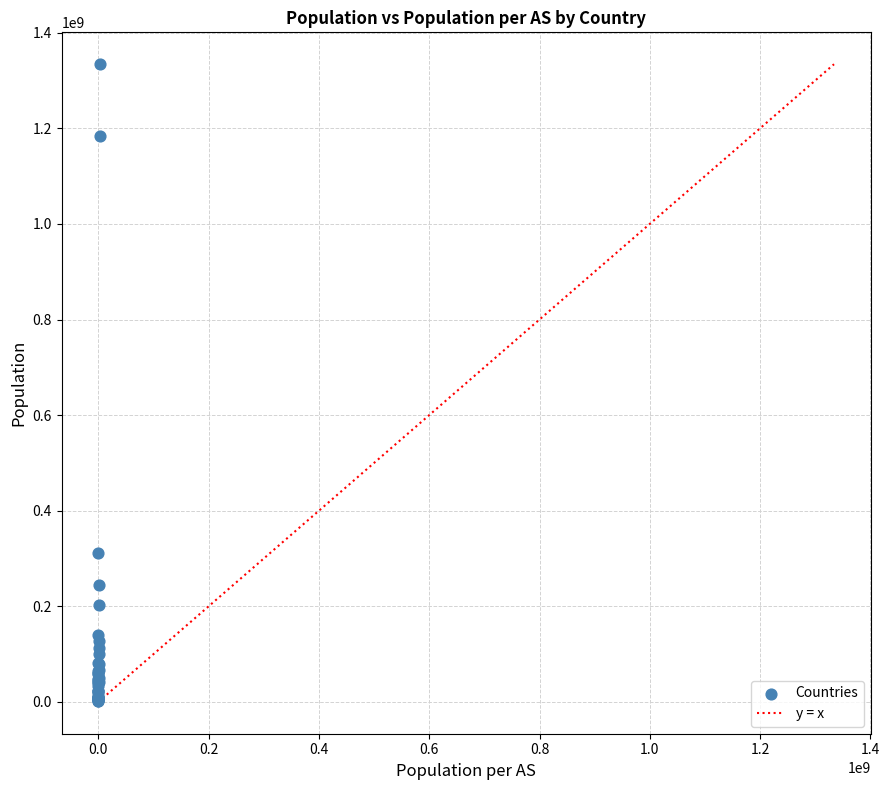

What Y value in the scatter plot is closest to 668098078?

312104375